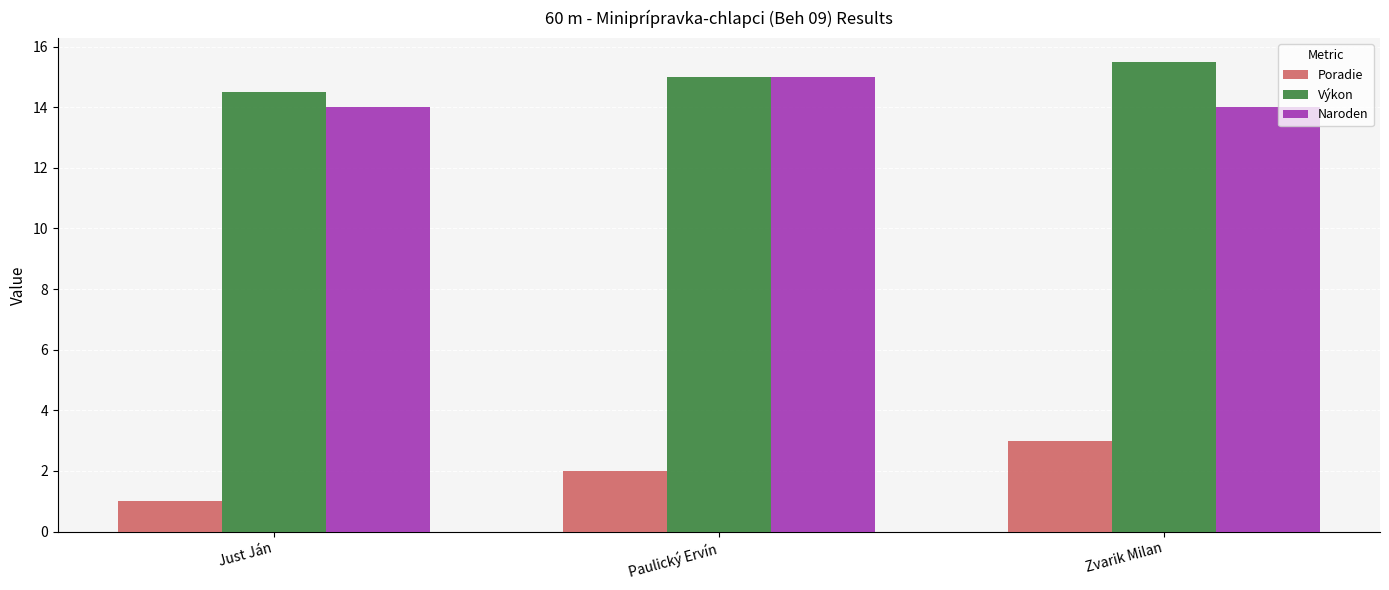

Reading left to right, what are all the values shown in this chart?

Poradie: Just Ján=1.0	Paulický Ervín=2.0	Zvarik Milan=3.0
Výkon: Just Ján=14.5	Paulický Ervín=15.0	Zvarik Milan=15.5
Naroden: Just Ján=14.0	Paulický Ervín=15.0	Zvarik Milan=14.0